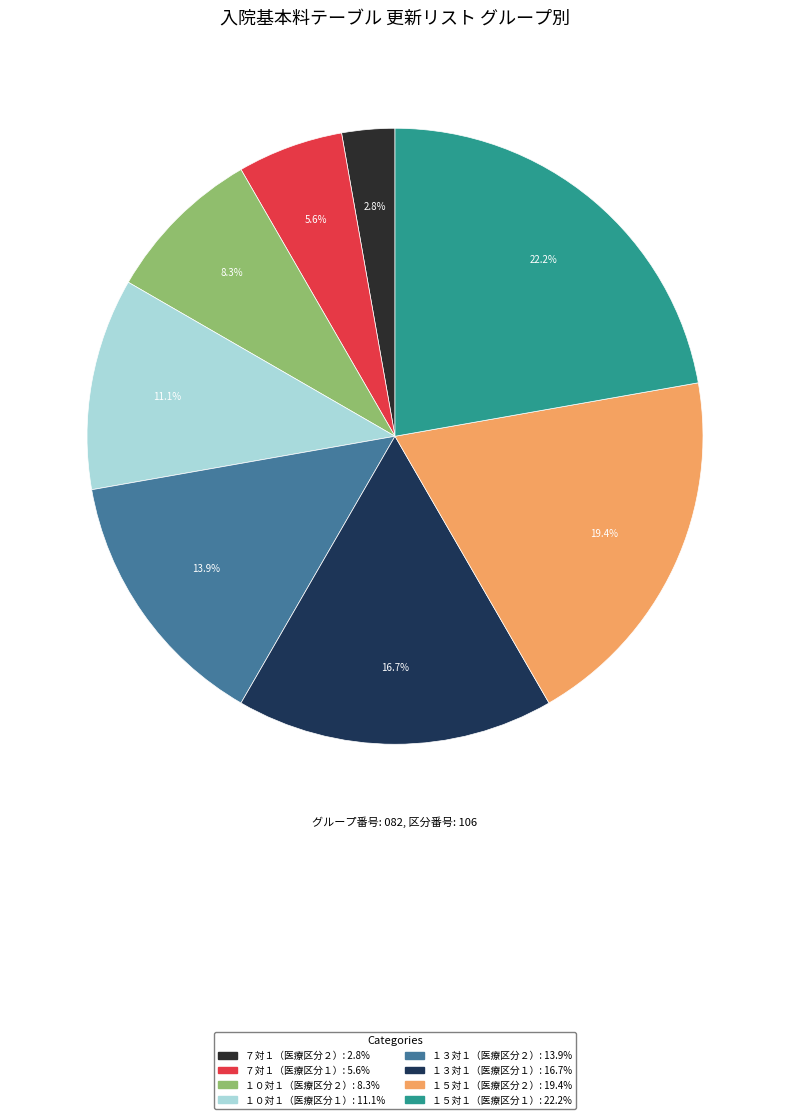

Is there any slice that represents more than half of the pie?

No